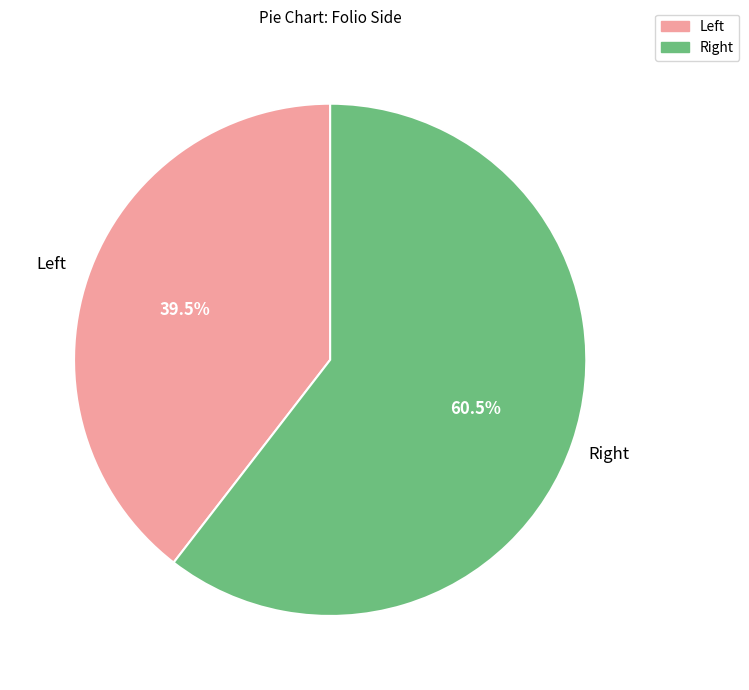

To the nearest percent, what is the difference between the largest and smallest slice percentages?

21%